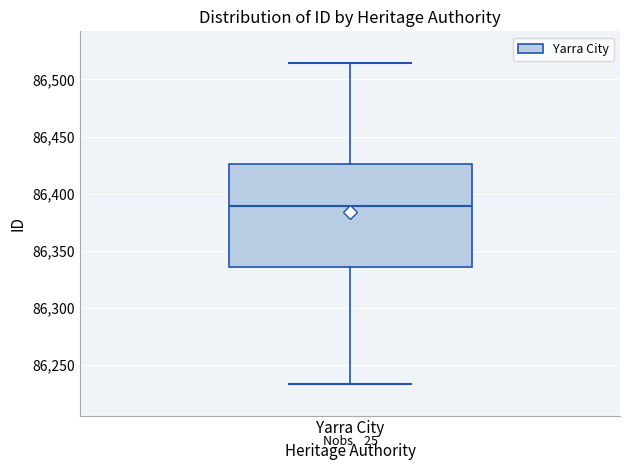

Read this box plot against the y-axis: the position of the median line, the range covered by the box, and the ends of both whiskers. The values are not printed on the chart, so give them approximately, as read against the axis.

median 86390, box 86335 to 86425, whiskers 86235 to 86515